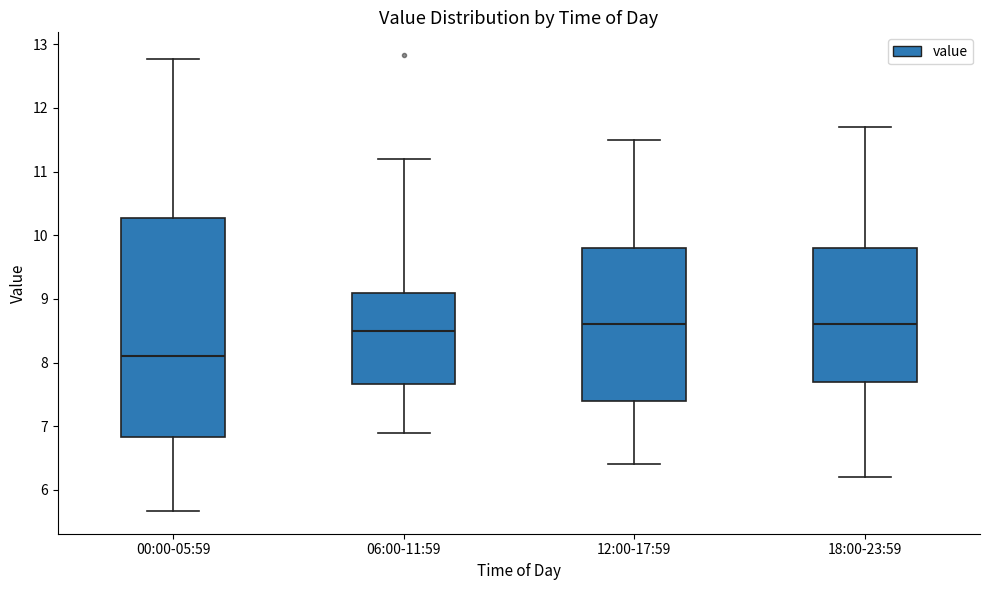

Where is the upper edge of the box for 18:00-23:59 on the y-axis? The values are not printed on the chart, so give them approximately, as read against the axis.

9.8